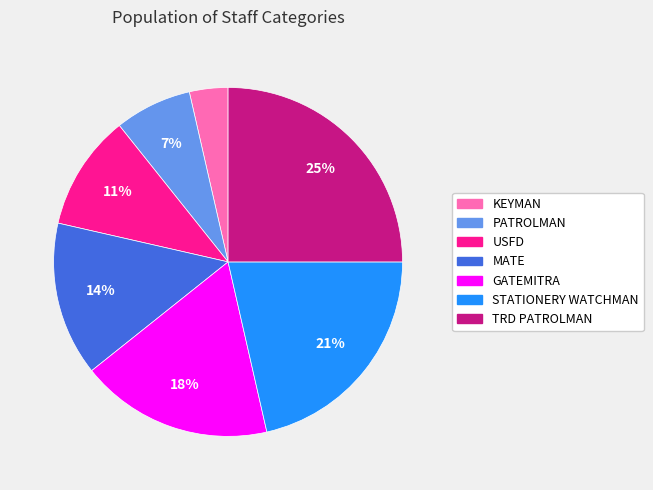

Is the sum of TRD PATROLMAN and KEYMAN greater than half?

No